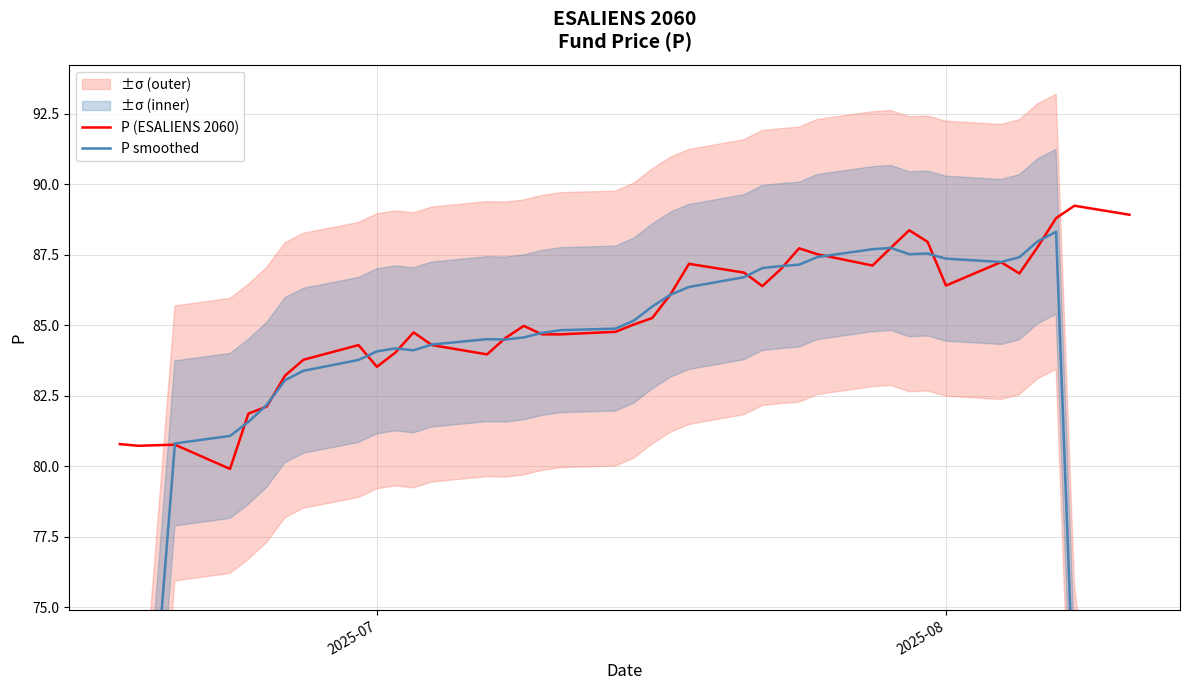

What is the smallest value displayed?

48.5